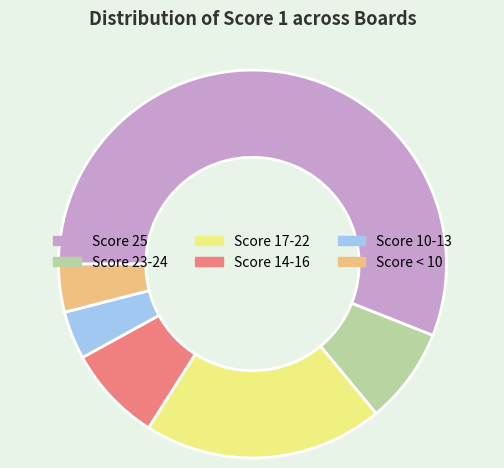

The Score 17-22 slice represents 20% of the pie. True or false?

True